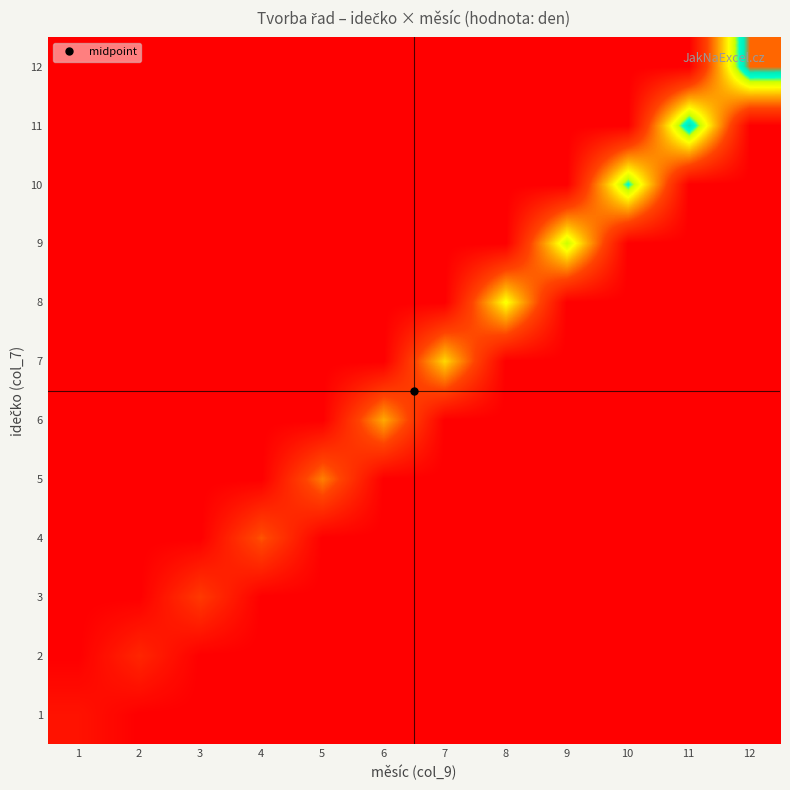

Between 12 and 4, which is larger?

12